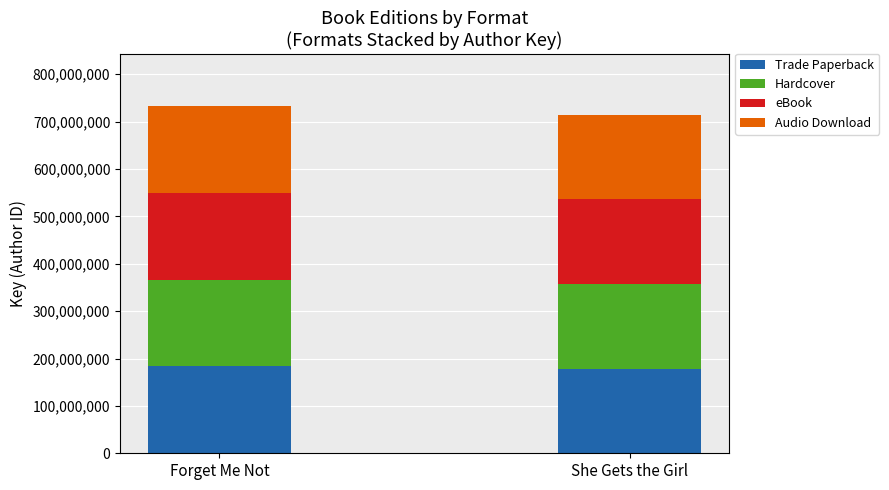

What is the sum of the Trade Paperback values at She Gets the Girl and Forget Me Not?

361861377